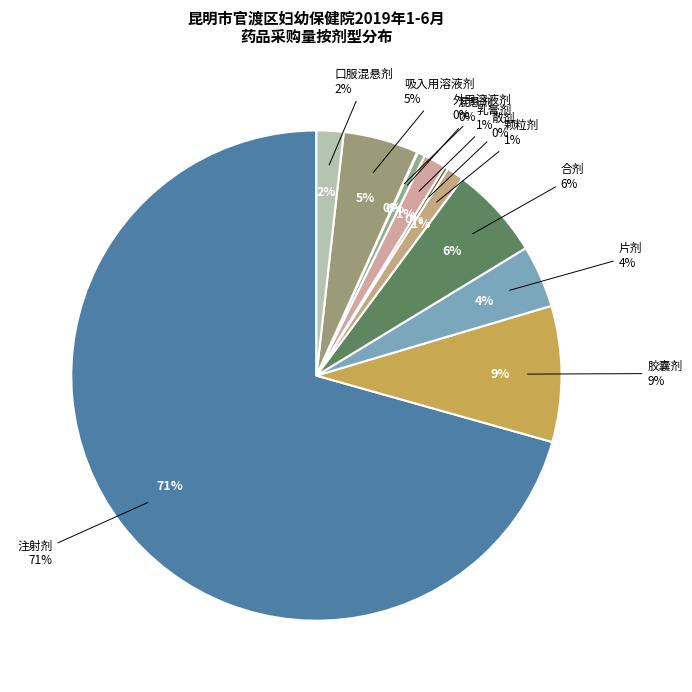

To the nearest percent, what is the difference between the largest and smallest slice percentages?

71%